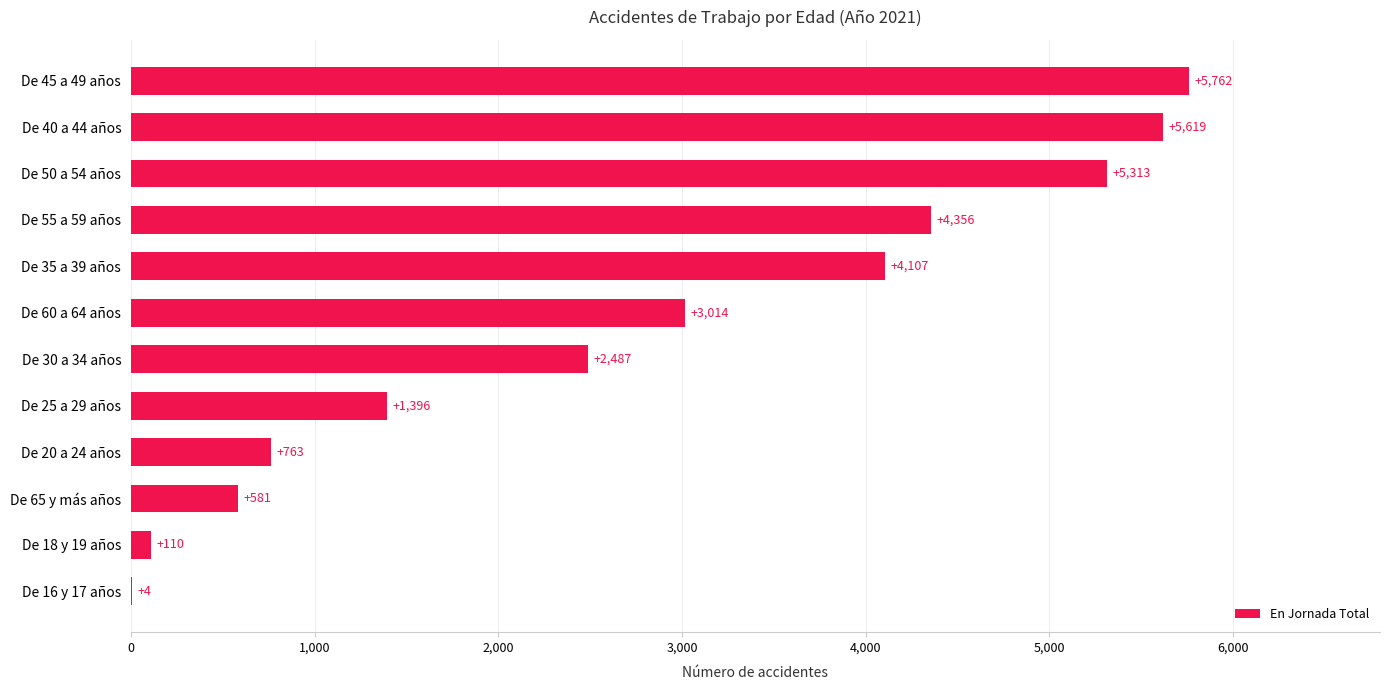

What is the maximum value shown in the chart?

5762